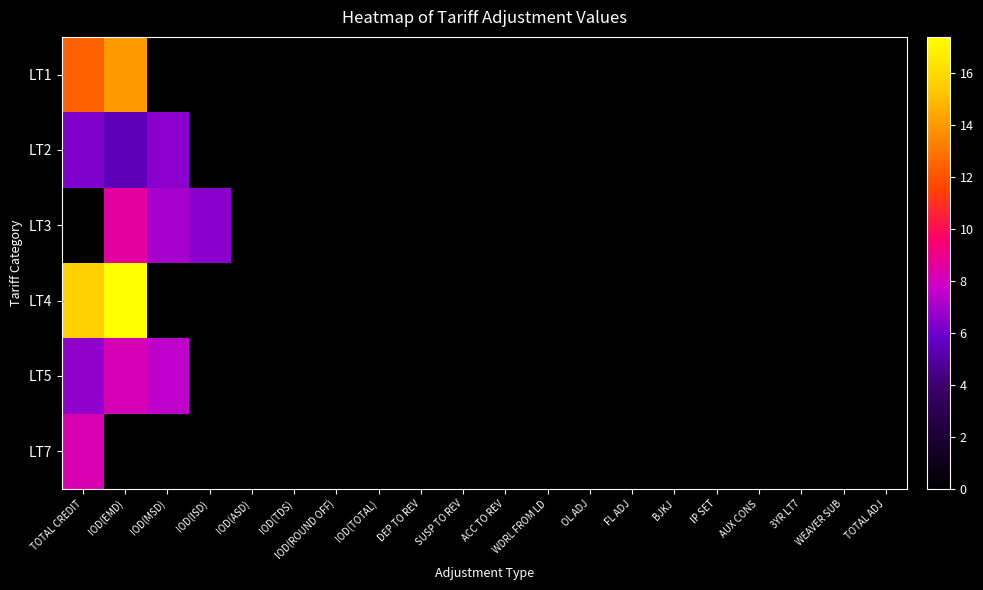

At which category is the sum across all series the highest?

IOD(EMD)